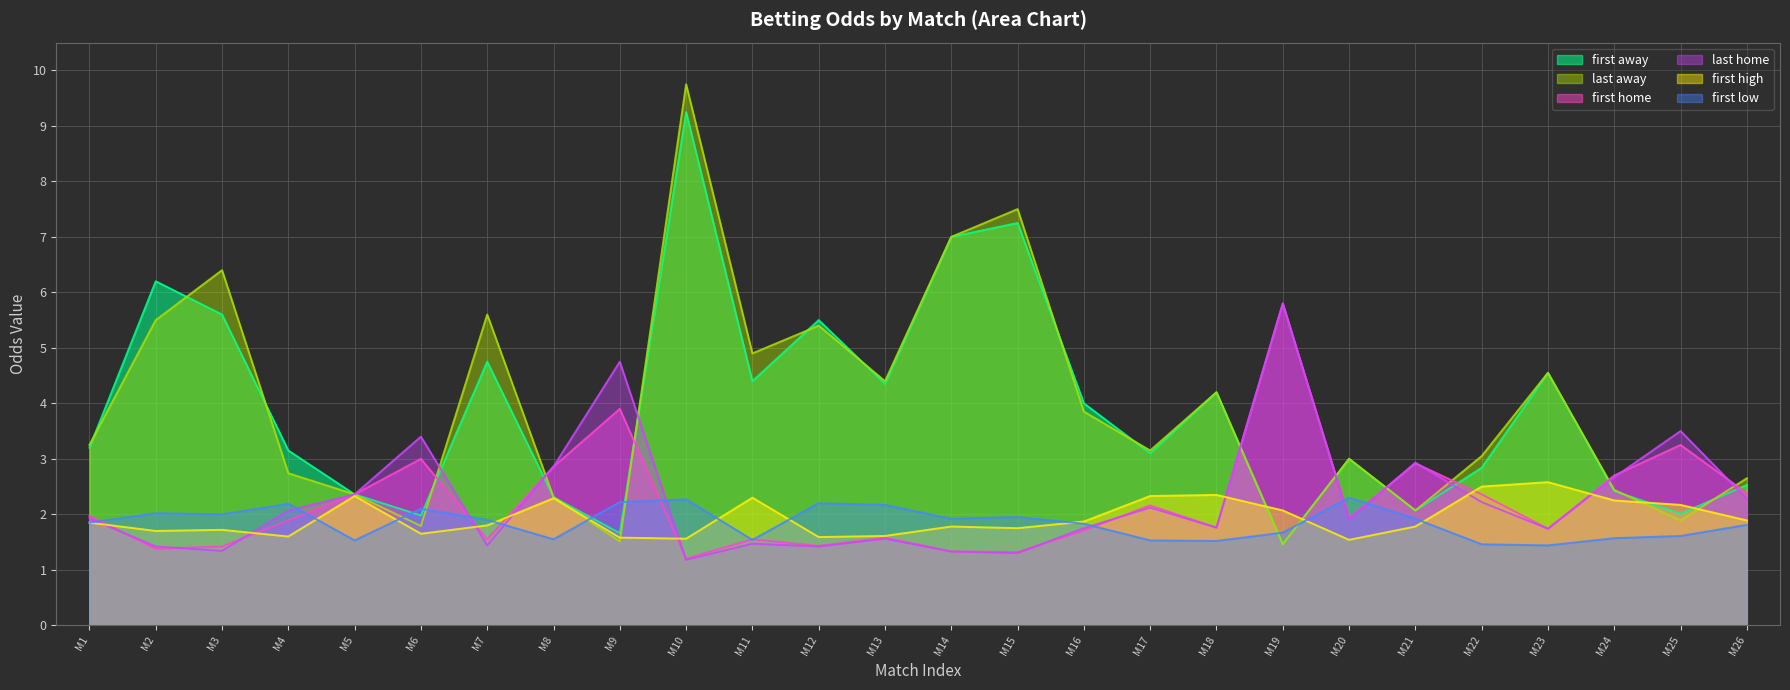

Does the chart have visible grid lines?

Yes